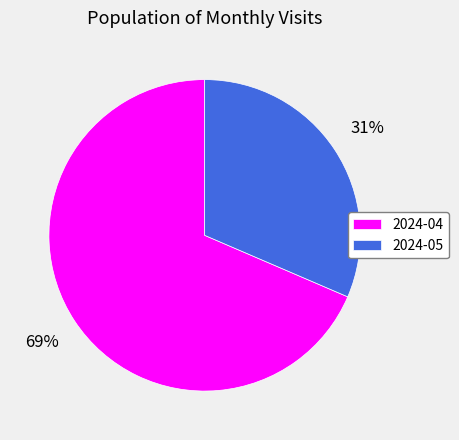

What is the smallest slice in the pie chart?

2024-05